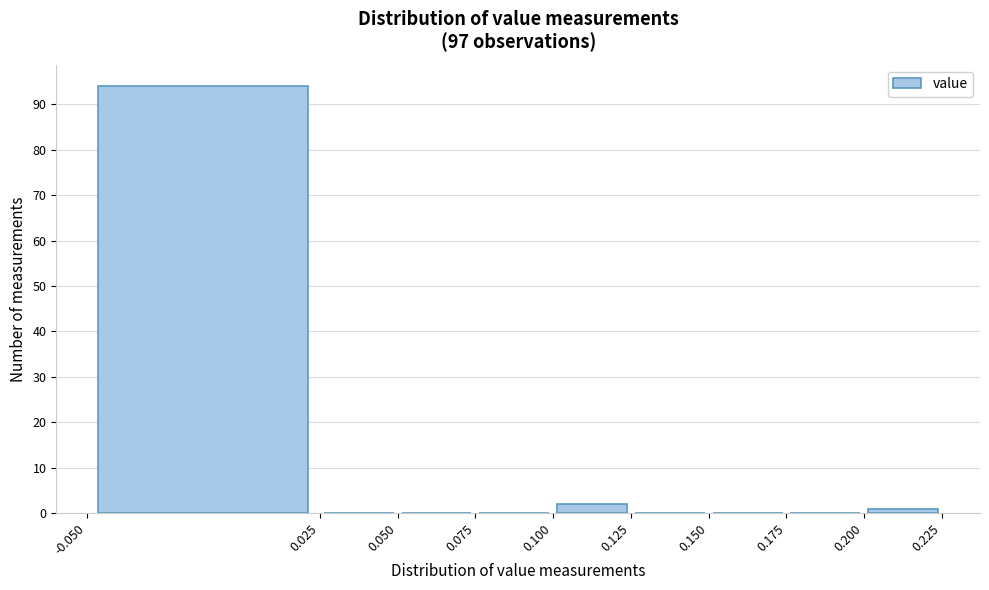

How tall is the bar that spans -0.050 to 0.025 on the x-axis? The values are not printed on the chart, so give them approximately, as read against the axis.

94